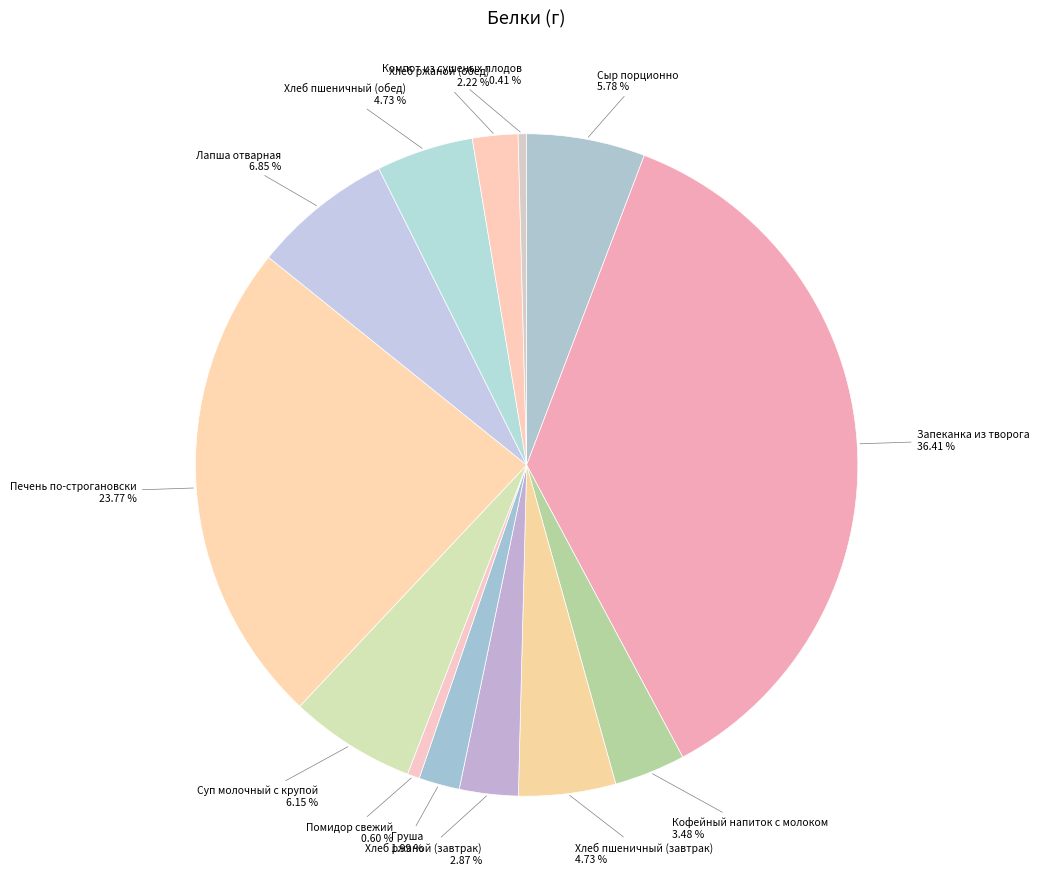

What percentage is the Помидор свежий slice, to the nearest percent?

1%